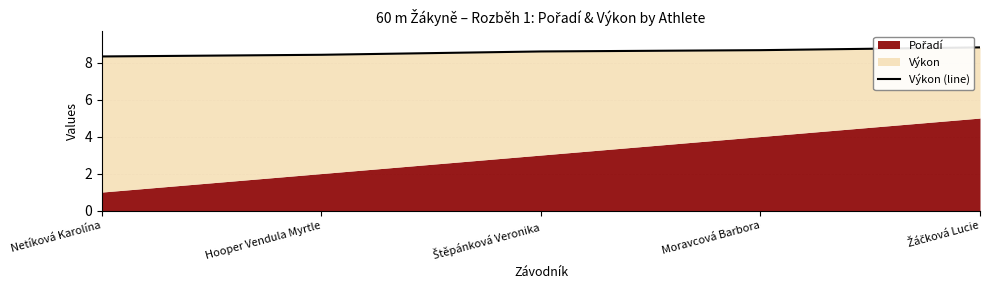

At which label is the value closest to 8?

Netíková Karolína